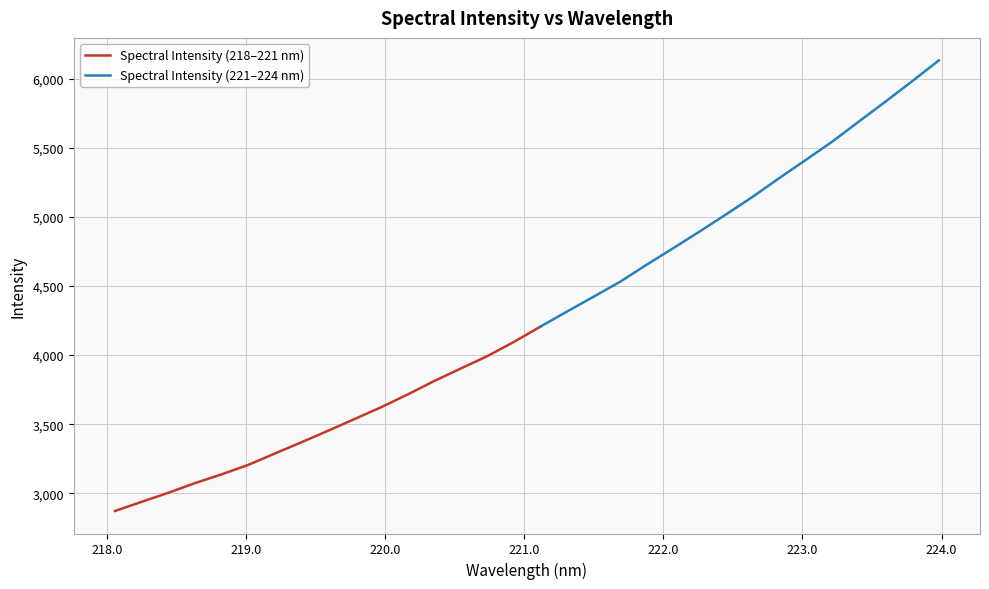

What is the label of the 31st point from the right?

218.2508